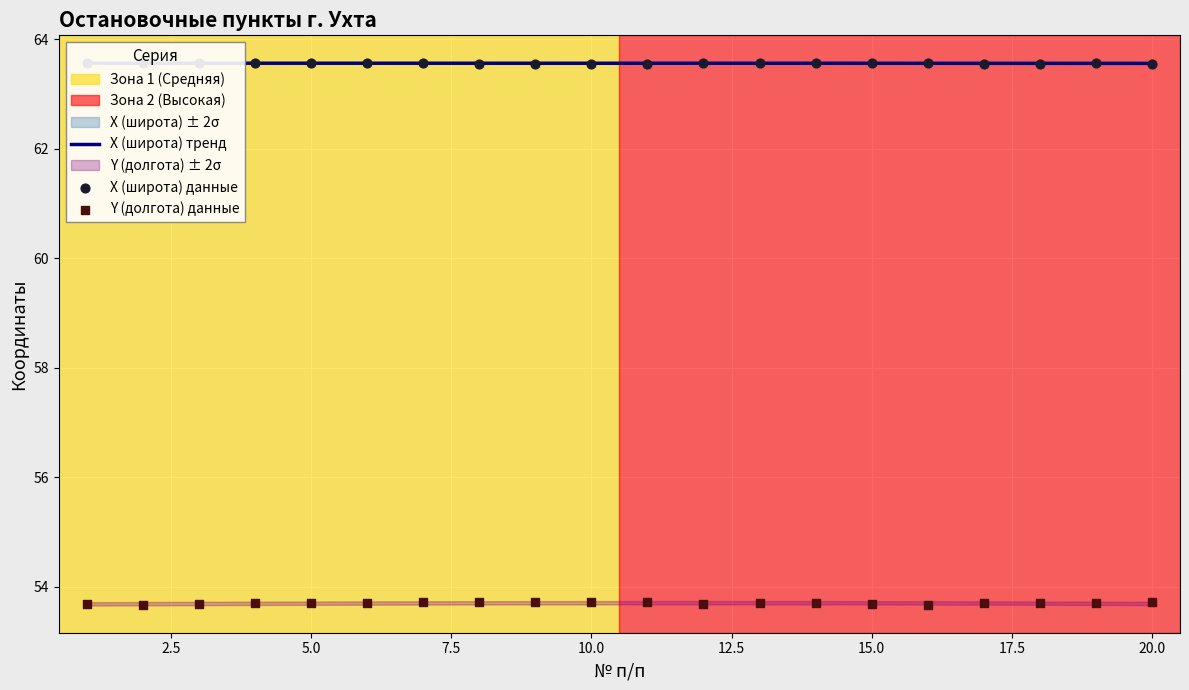

Which series contains the highest Y value?

X (широта)